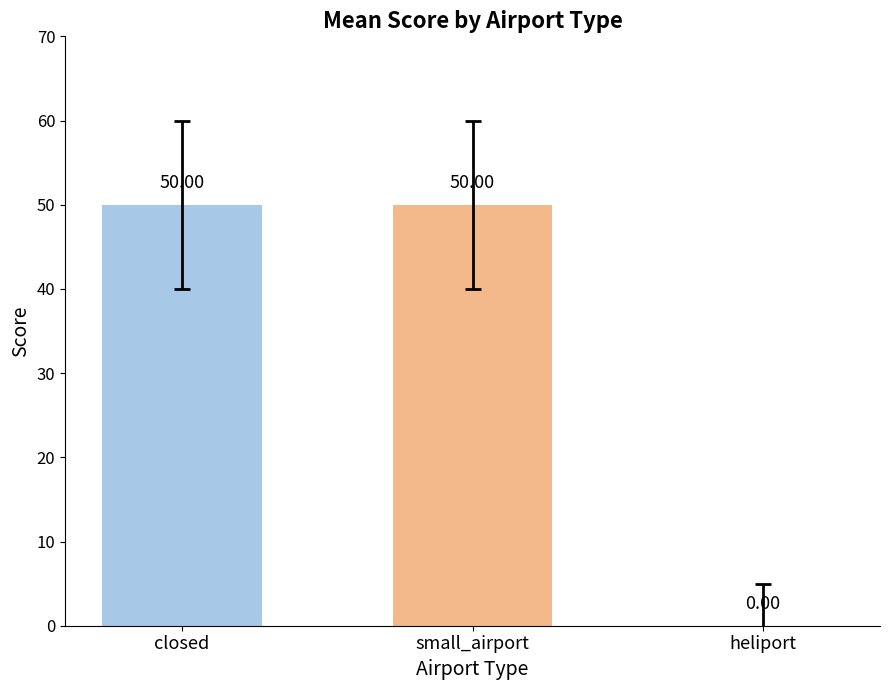

Reading right to left, what are all the values shown in this chart?

heliport=0	small_airport=50	closed=50